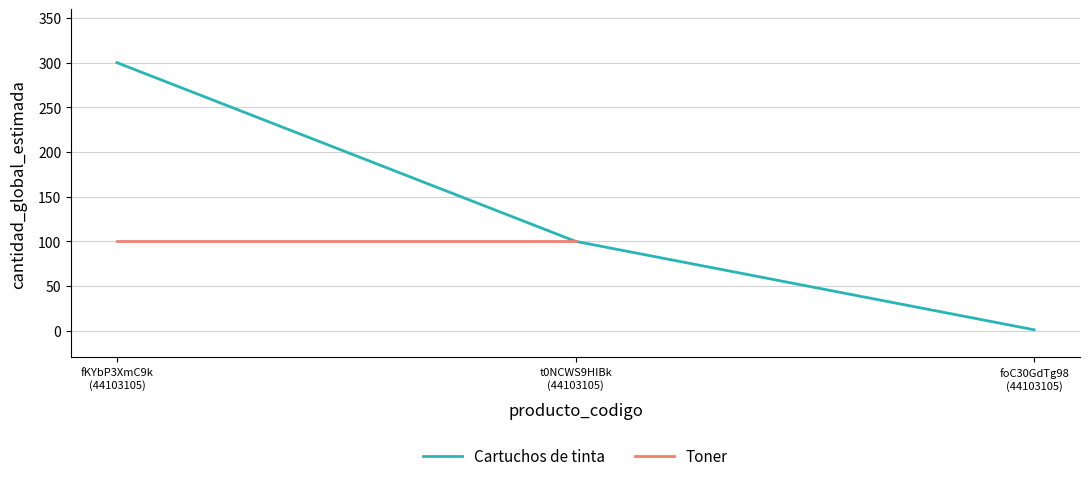

Where does the data first go above 100?

fKYbP3XmC9k
(44103105)